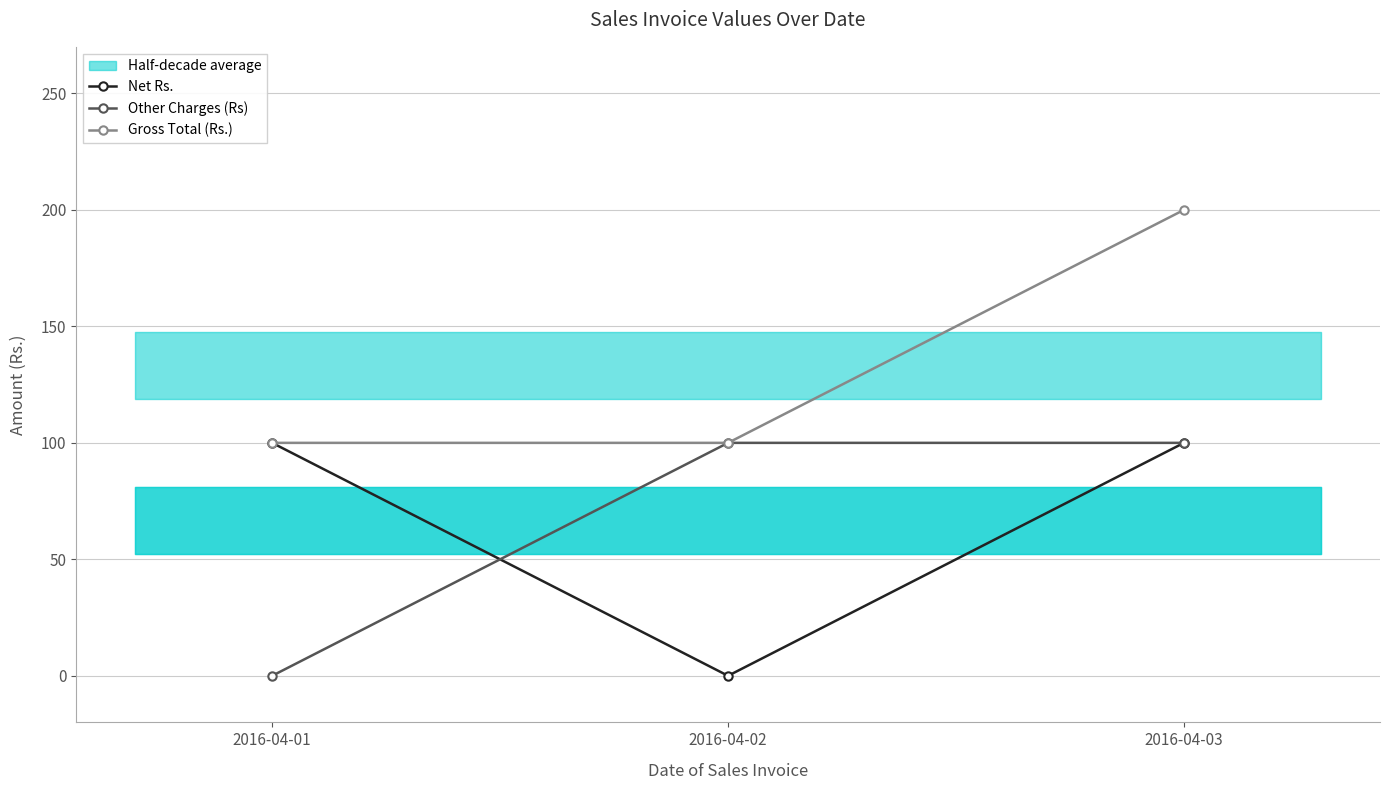

Is this an area chart (filled region under the line)?

No